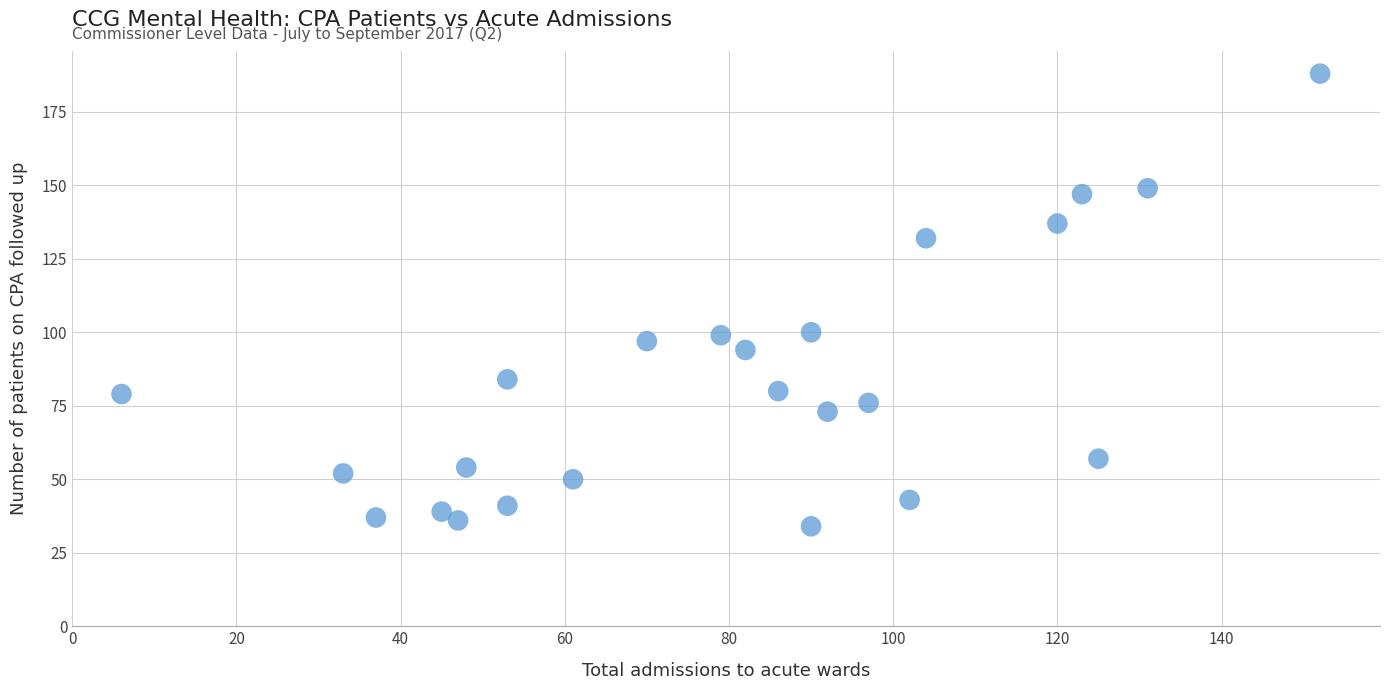

What is the range of Y values (max minus min)?

154